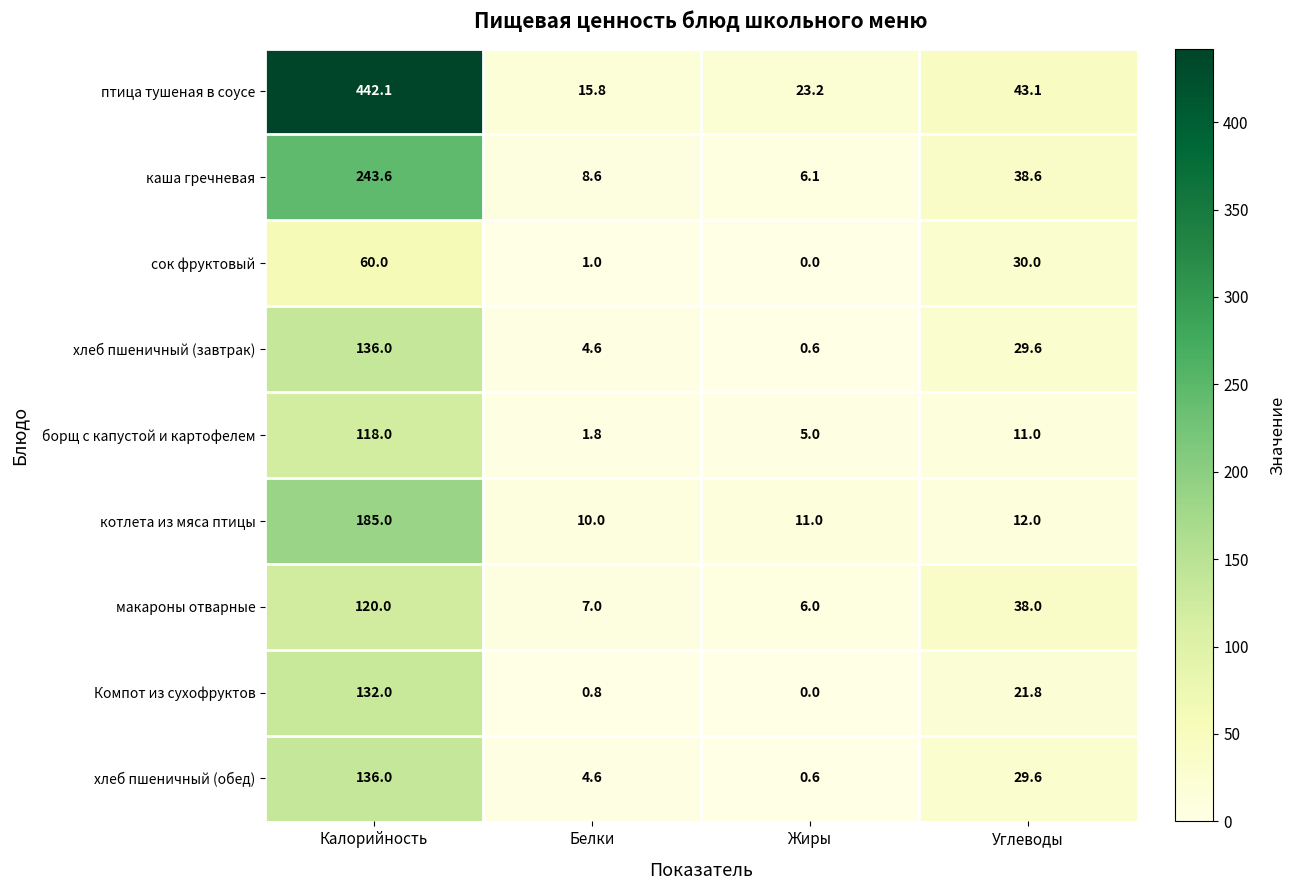

Which series has the largest range (max minus min)?

птица тушеная в соусе